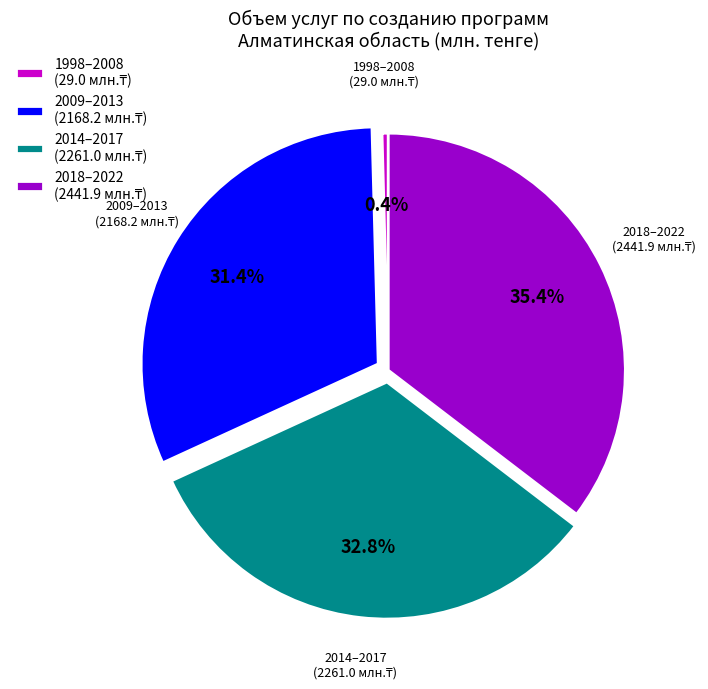

Is there a majority slice in this chart?

No